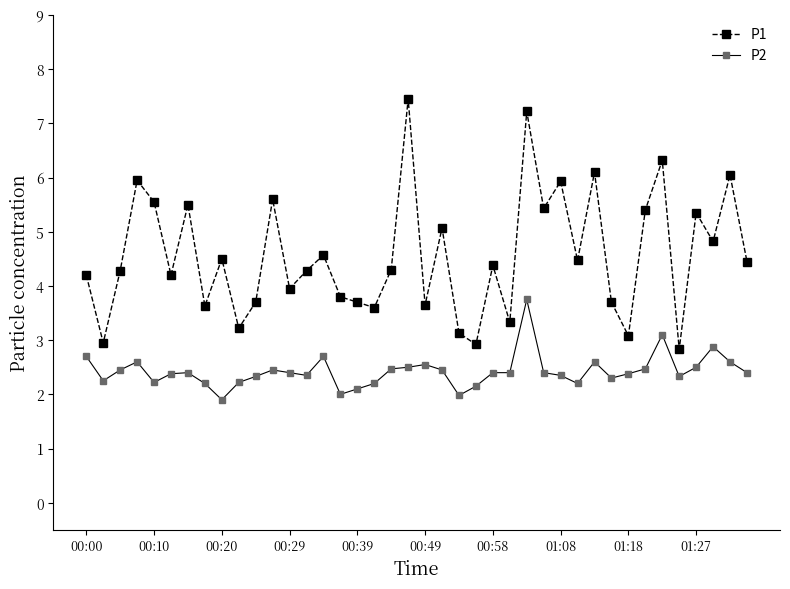

Which series has the widest spread of values?

P1